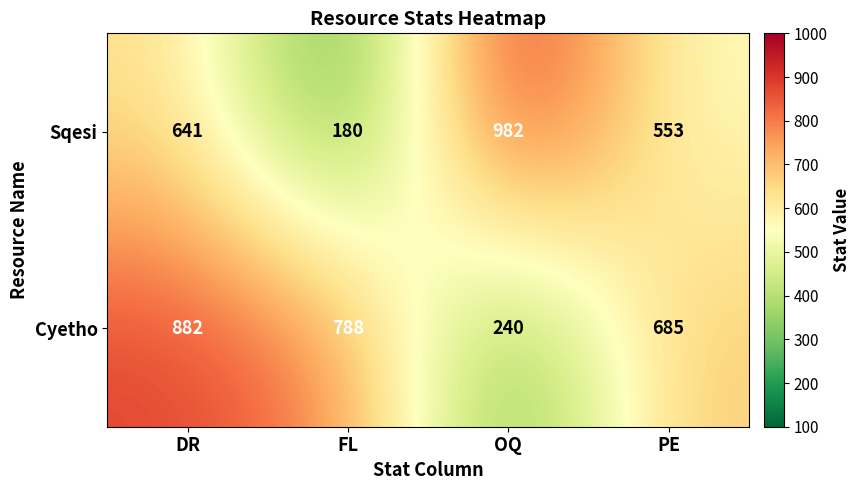

What is the spread (max minus min) of values at PE?

132